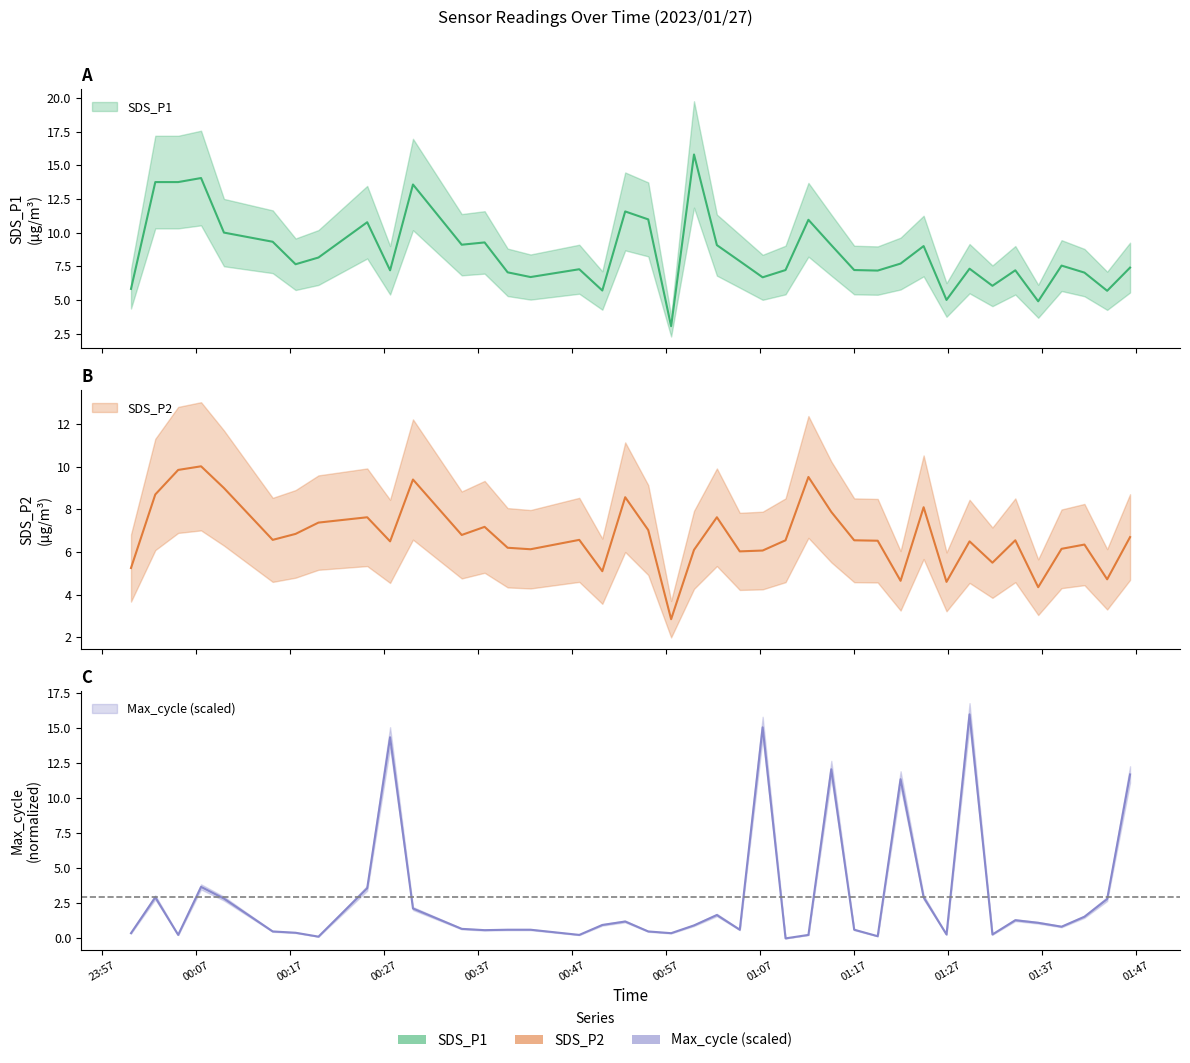

Rank the series by their maximum value, from highest to lowest.

Max_cycle_scaled, SDS_P1, SDS_P2